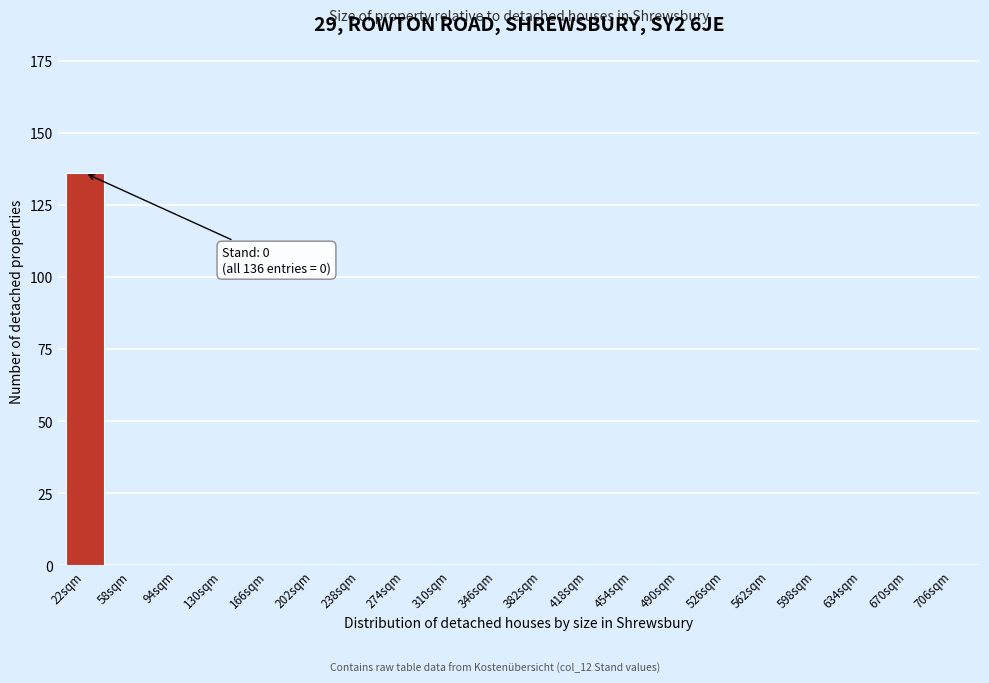

Reading left to right, extract all data points from this chart.

22sqm=136	58sqm=0	94sqm=0	130sqm=0	166sqm=0	202sqm=0	238sqm=0	274sqm=0	310sqm=0	346sqm=0	382sqm=0	418sqm=0	454sqm=0	490sqm=0	526sqm=0	562sqm=0	598sqm=0	634sqm=0	670sqm=0	706sqm=0